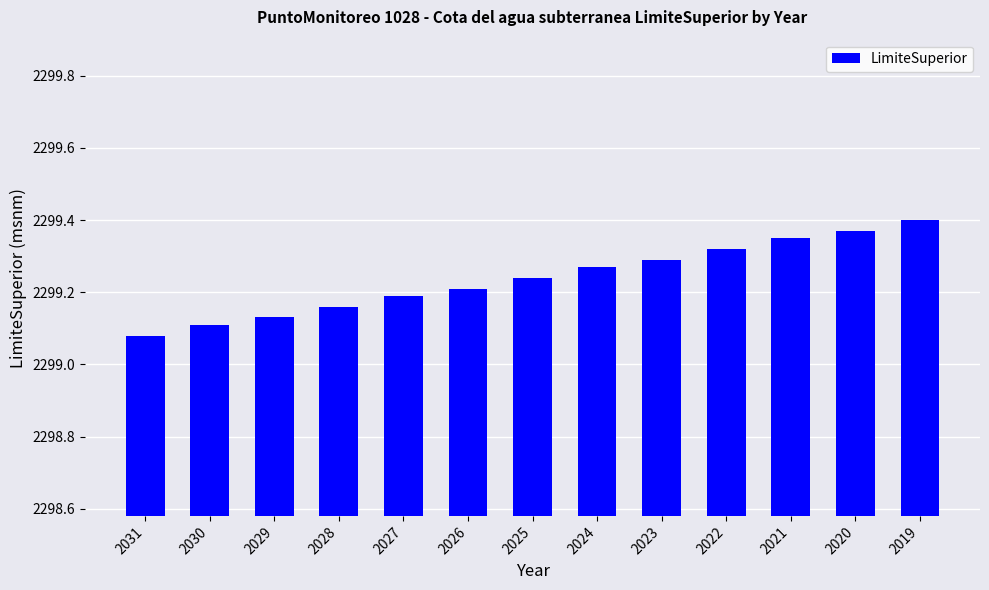

At which category does the chart reach its peak across all series?

2019